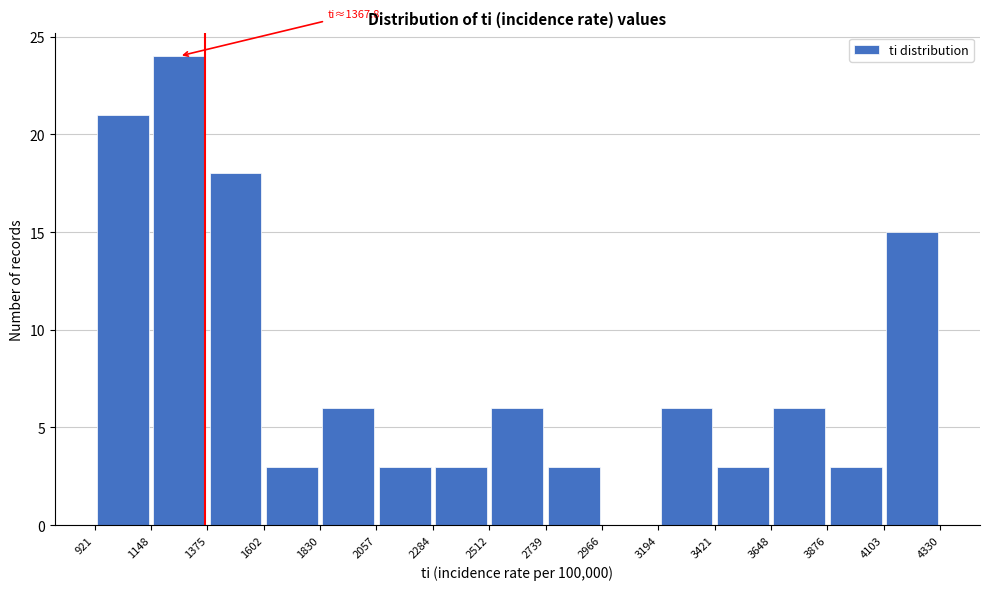

Which range on the x-axis has the tallest bar?

1148 to 1375